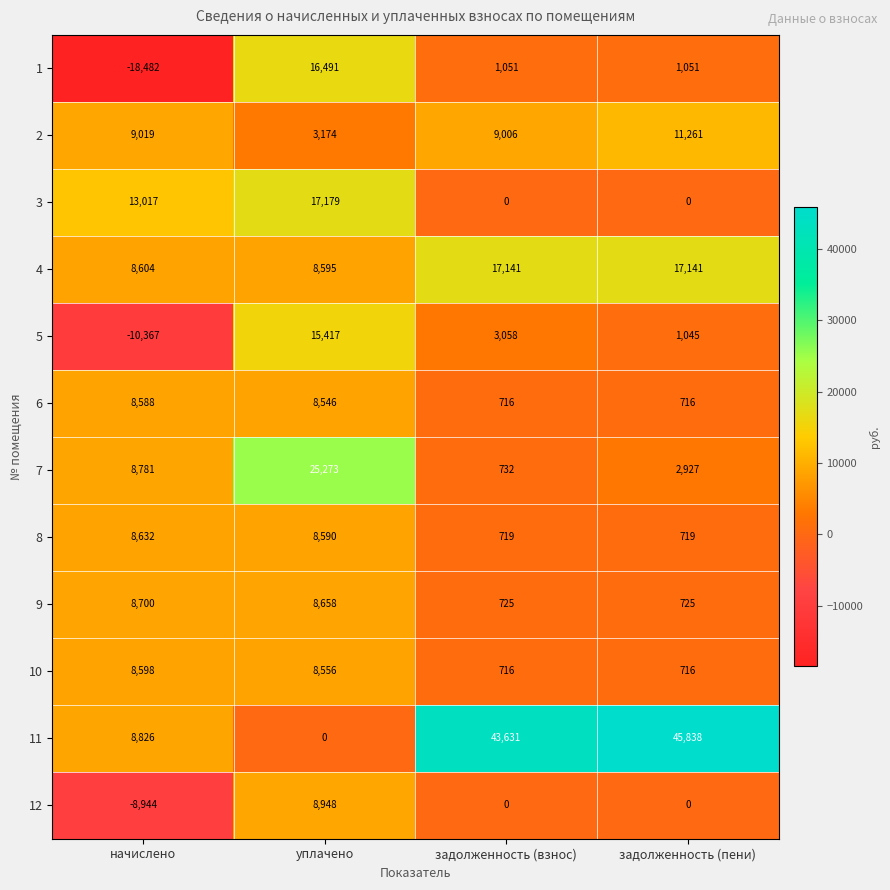

What is the sum of all 7 values?

37713